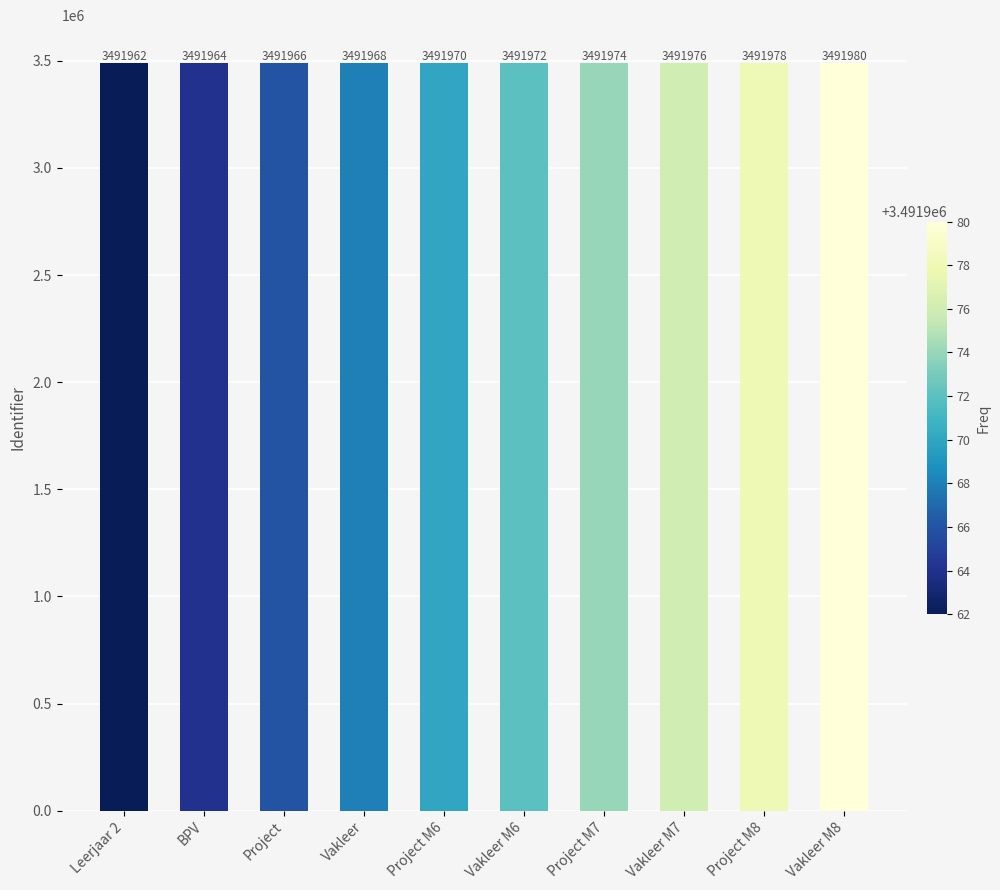

What is the value of the 5th bar from the left?

3491970